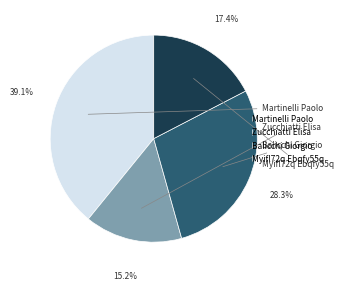

Which slice is the largest?

Martinelli Paolo